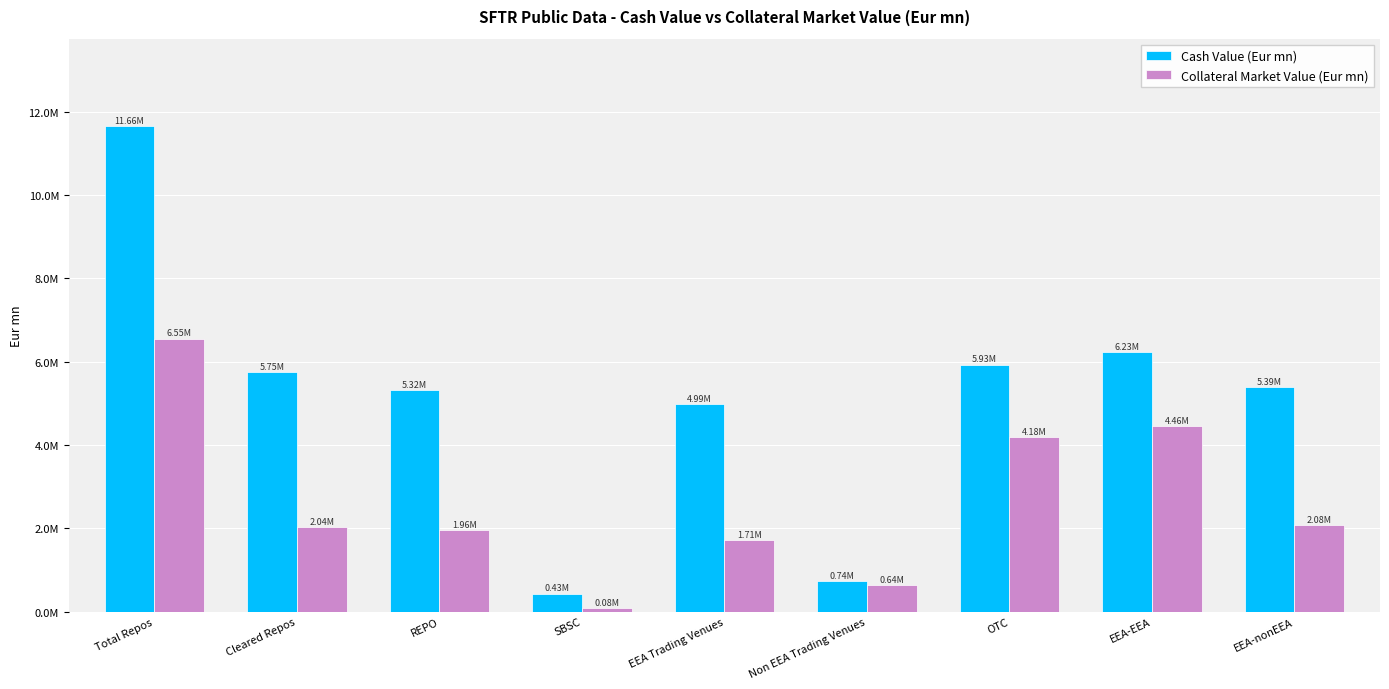

Reading left to right, list all the values displayed in this chart.

Cash Value (Eur mn): Total Repos=11659218.8	Cleared Repos=5750651.3	REPO=5316000.6	SBSC=434650.7	EEA Trading Venues=4986764.5	Non EEA Trading Venues=738016.6	OTC=5934437.8	EEA-EEA=6232000.2	EEA-nonEEA=5393535.7
Collateral Market Value (Eur mn): Total Repos=6554550.2	Cleared Repos=2035265.4	REPO=1957837.2	SBSC=77428.2	EEA Trading Venues=1714988.4	Non EEA Trading Venues=643805.5	OTC=4184877.3	EEA-EEA=4461173.5	EEA-nonEEA=2079853.6